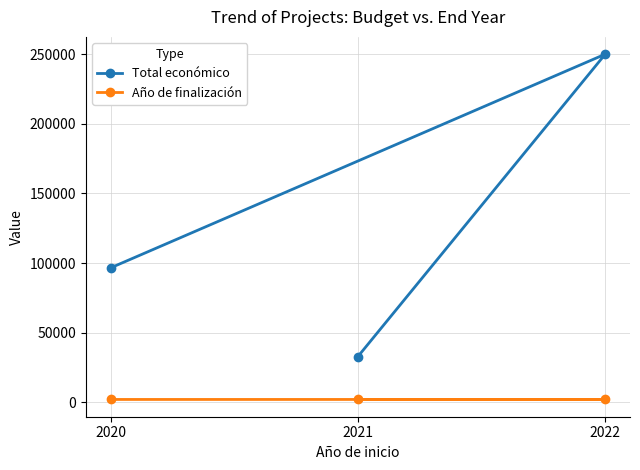

Which has a higher value, 2020 or 2021?

2020